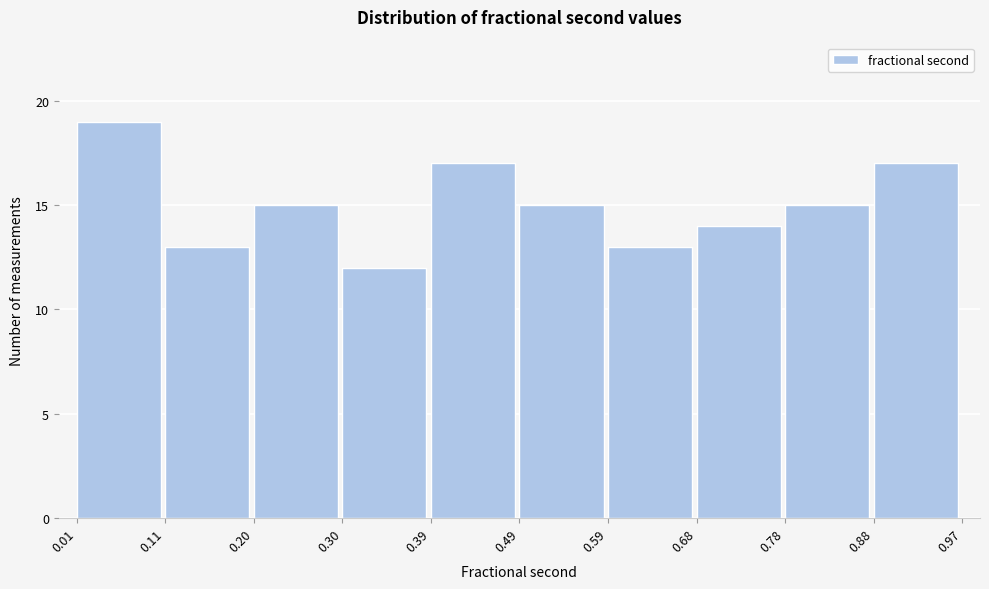

Reading left to right, list every bar in this chart as the range it spans on the x-axis followed by its height. The values are not printed on the chart, so give them approximately, as read against the axis.

0.01 to 0.11: 19
0.11 to 0.20: 13
0.20 to 0.30: 15
0.30 to 0.39: 12
0.39 to 0.49: 17
0.49 to 0.59: 15
0.59 to 0.68: 13
0.68 to 0.78: 14
0.78 to 0.88: 15
0.88 to 0.97: 17